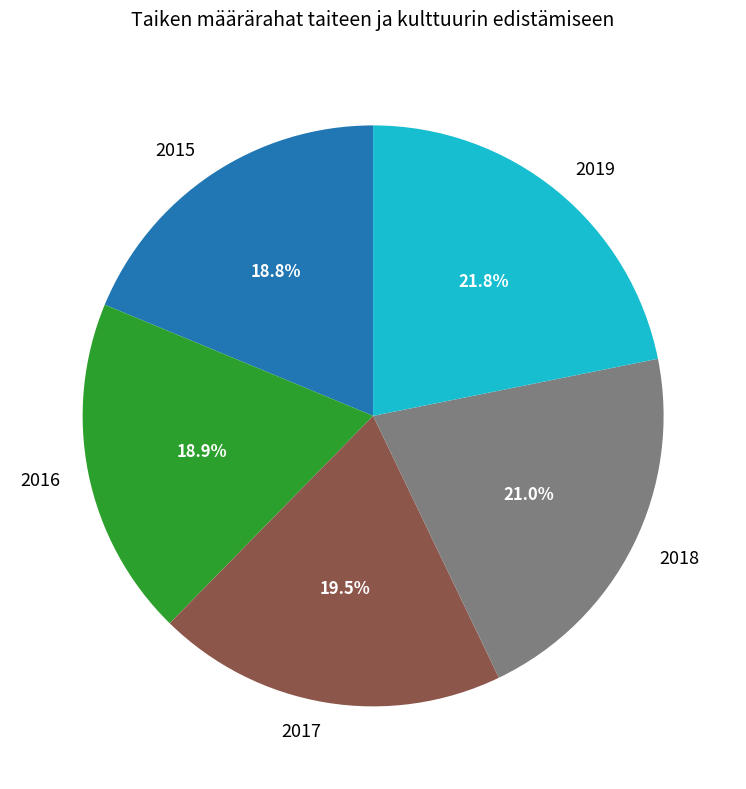

Which slice is the largest?

2019